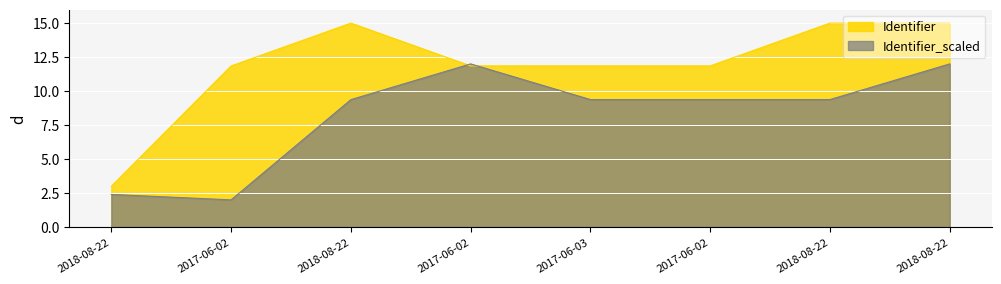

What is the smallest value displayed?

2.0